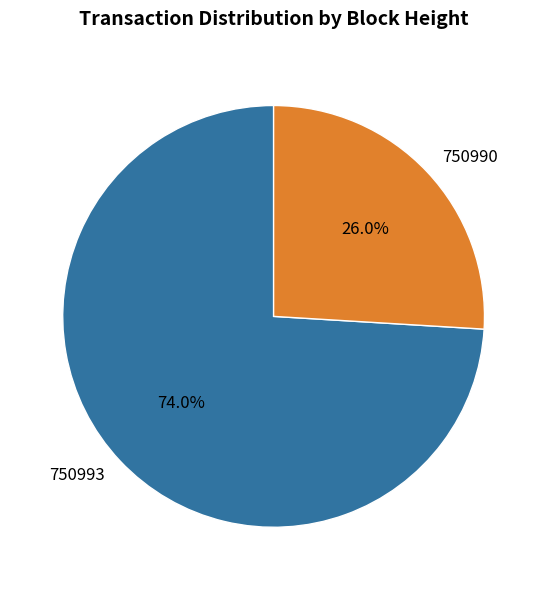

Rank the categories by value from lowest to highest.

750990, 750993